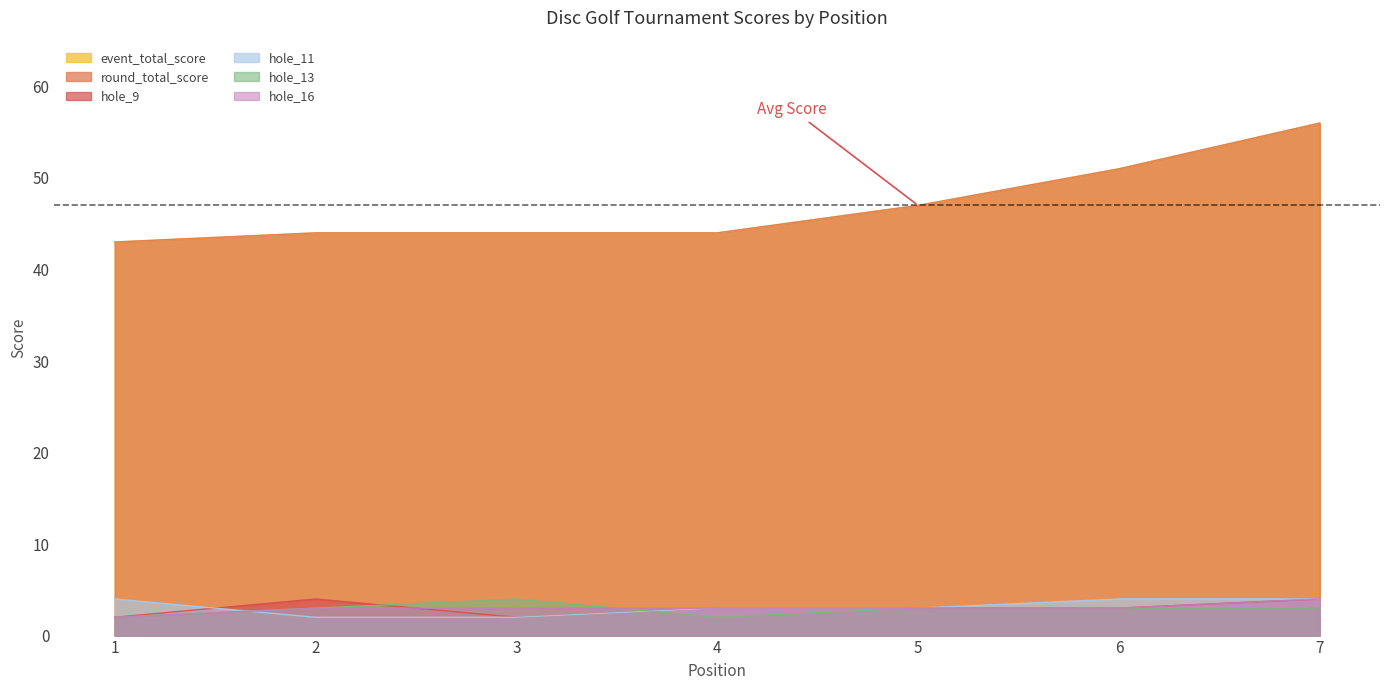

True or false: hole_9 and hole_11 intersect in this chart.

True